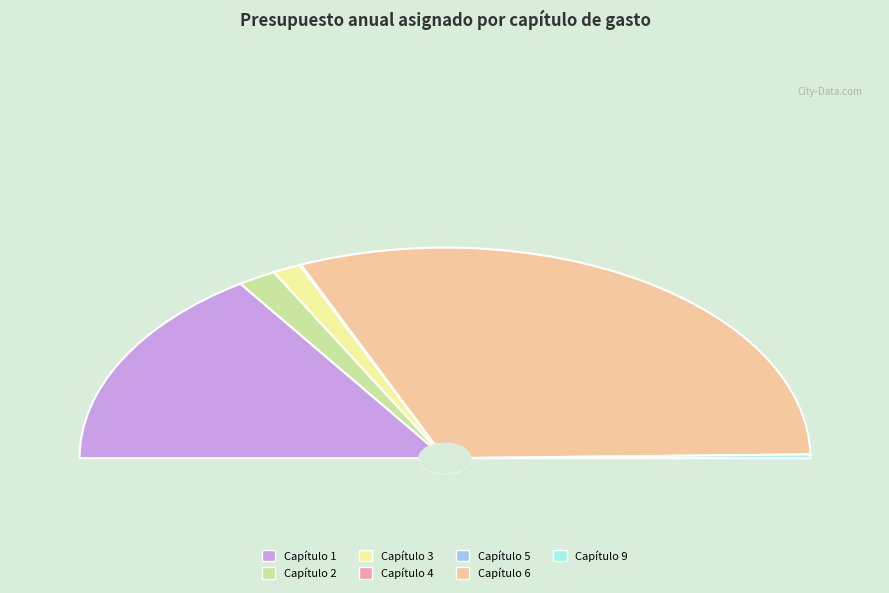

Which has a higher value, Capítulo 4 or Capítulo 2?

Capítulo 2